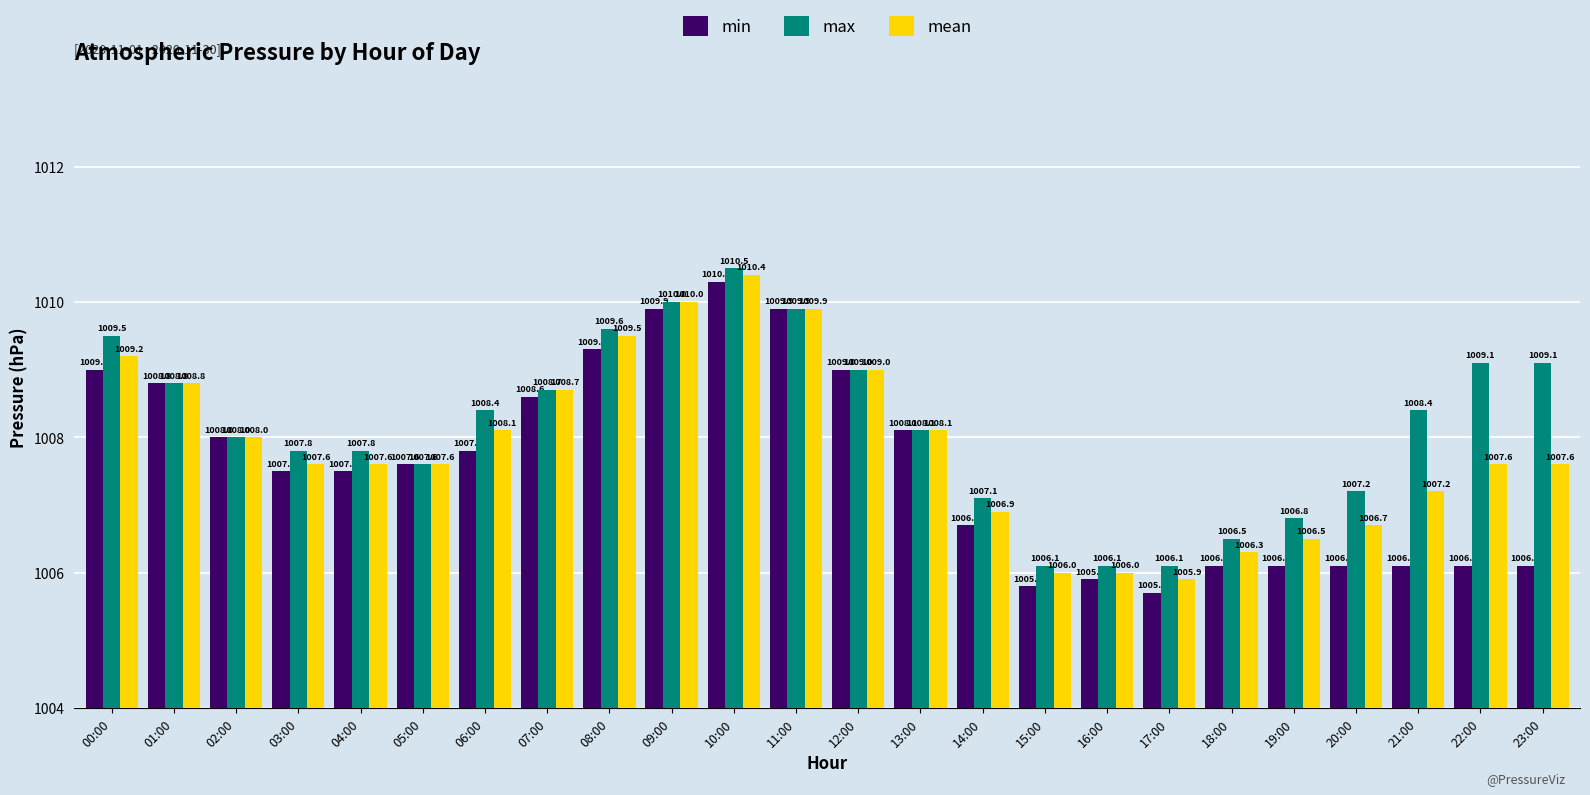

Which category has the highest value across all series?

10:00